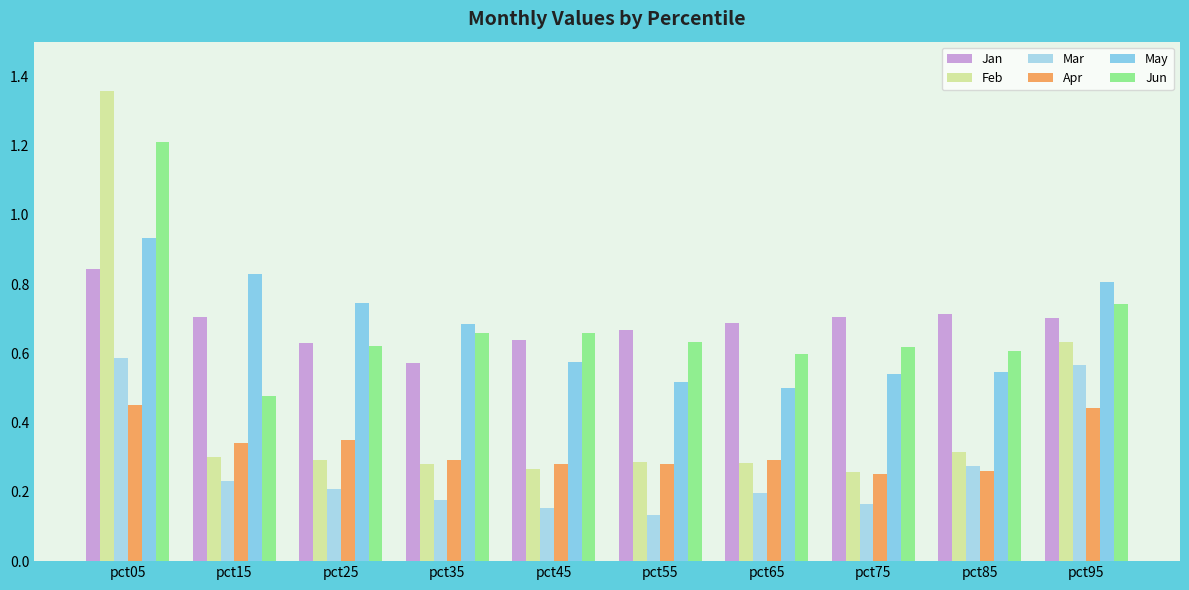

Which series has the largest range (max minus min)?

Feb